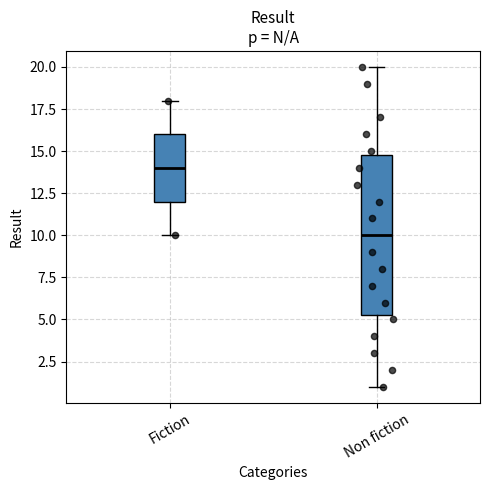

Which box has the lowest median line?

Non fiction